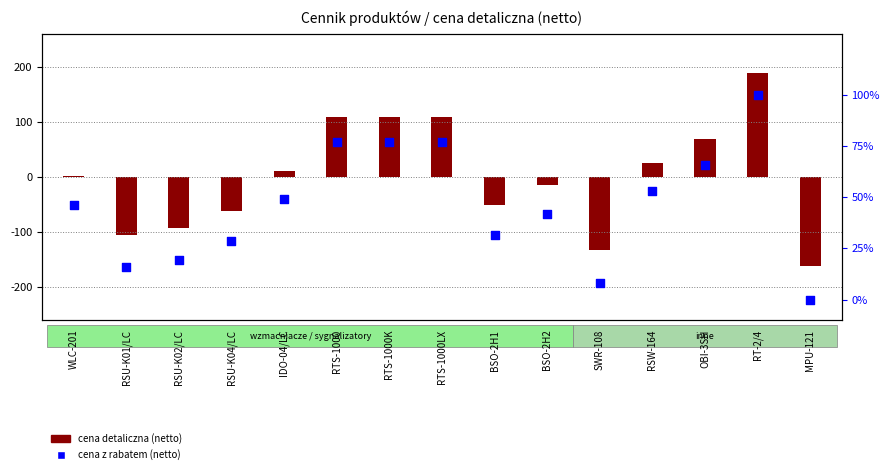

Which series has the largest Y range (max minus min)?

cena detaliczna (netto)